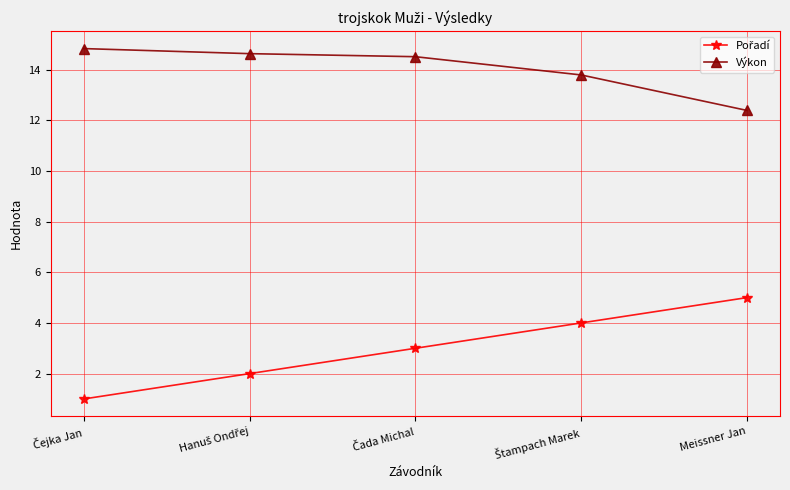

What is the lowest value of the Výkon series?

12.4